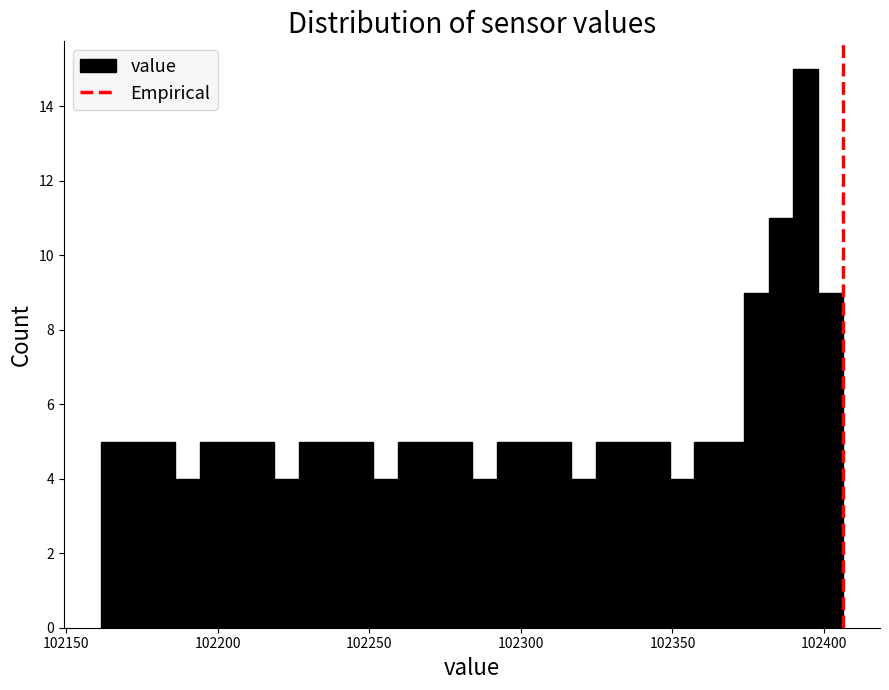

Read against the x-axis, roughly where is the centre of the tallest bar?

102395